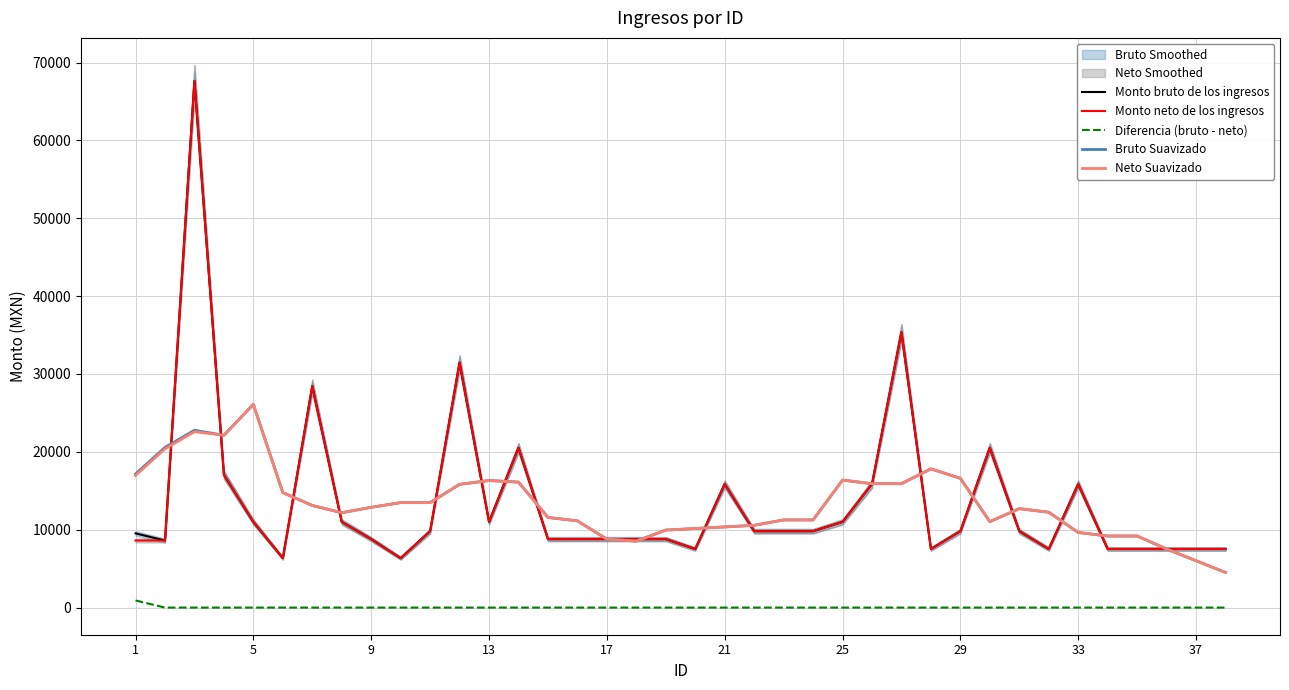

True or false: Monto neto de los ingresos and Diferencia (bruto - neto) intersect in this chart.

False